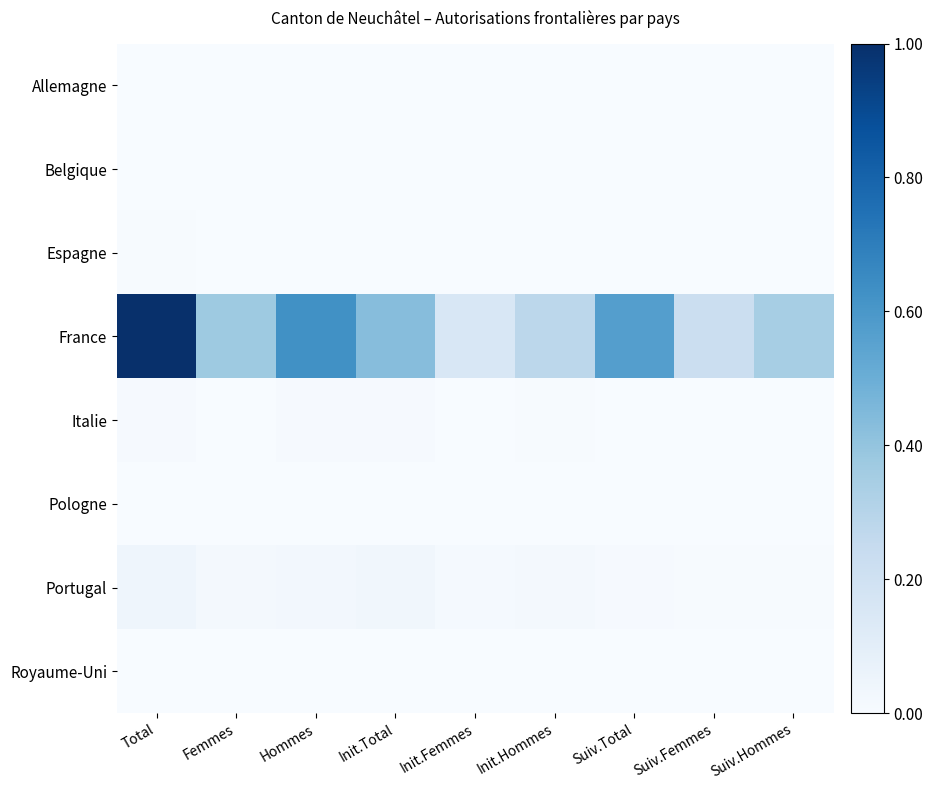

Which has a higher value, Suiv.Femmes or Femmes?

Femmes